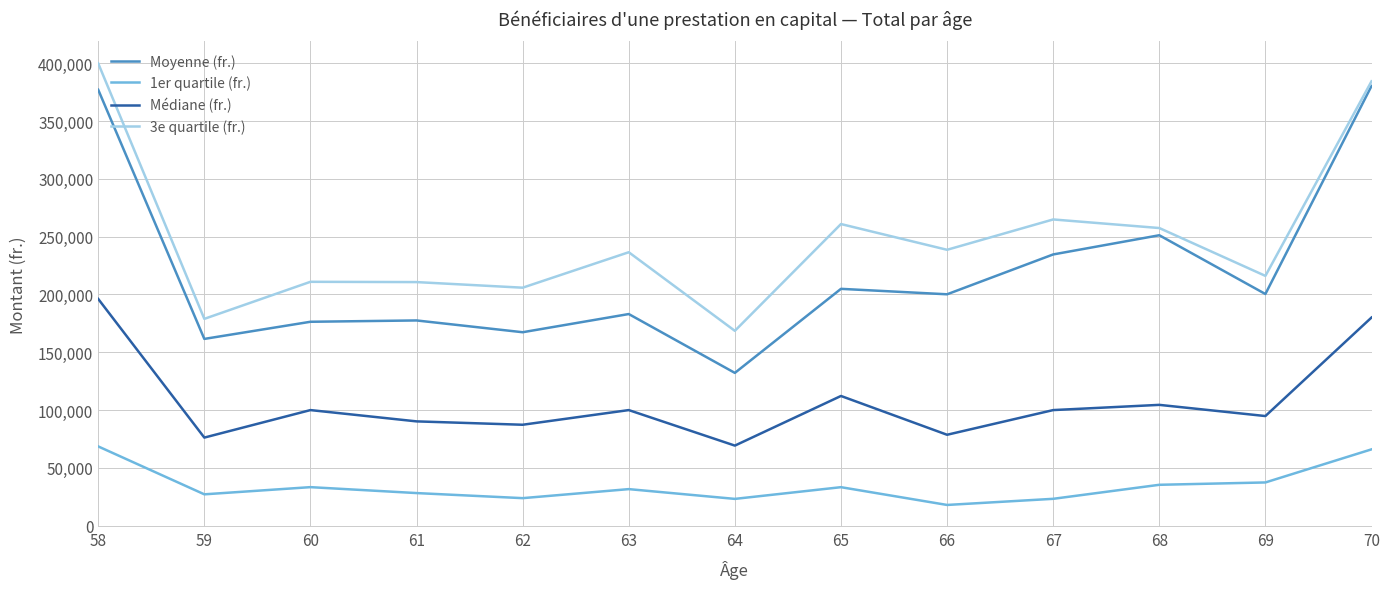

Which series has the largest range (max minus min)?

Moyenne (fr.)